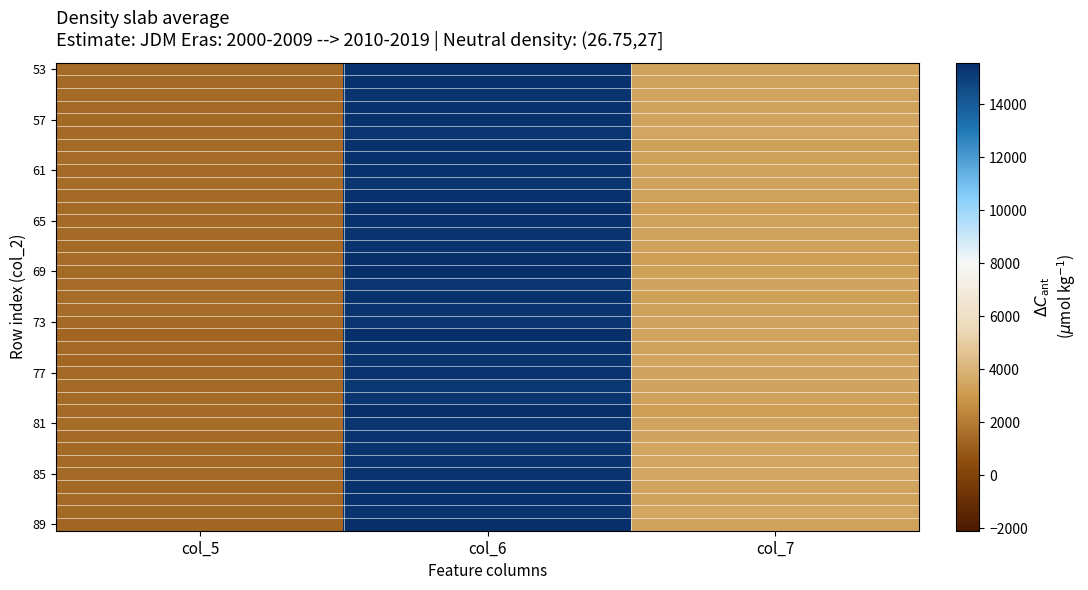

Count the number of data series in this chart.

37